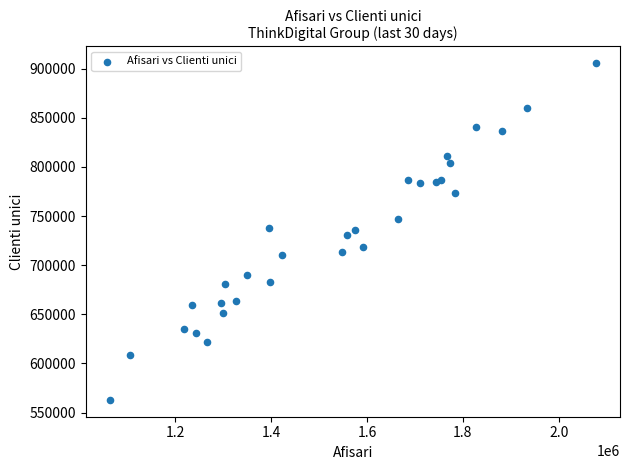

What is the range of X values (max minus min)?

1013133